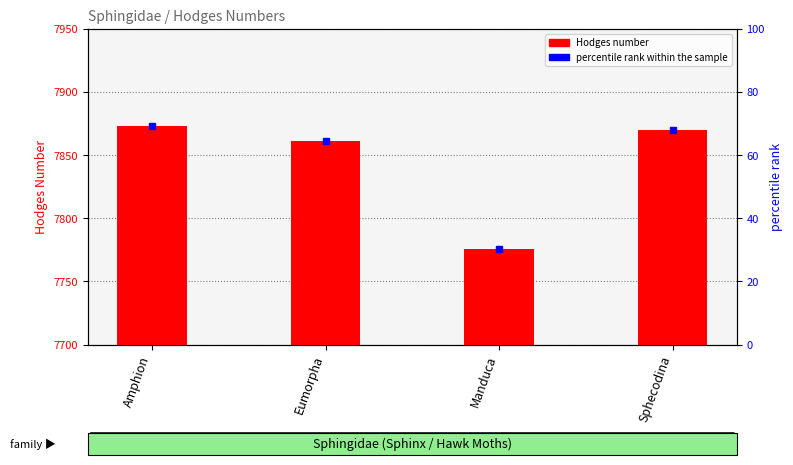

What is the change in value from Amphion to Manduca?

-97